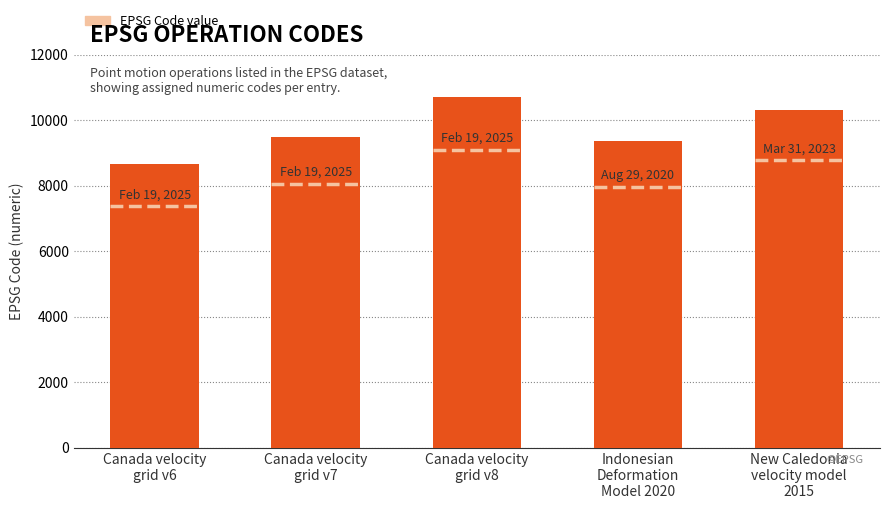

Reading left to right, what are all the values shown in this chart?

Canada velocity
grid v6=8676	Canada velocity
grid v7=9483	Canada velocity
grid v8=10707	Indonesian
Deformation
Model 2020=9375	New Caledonia
velocity model
2015=10323